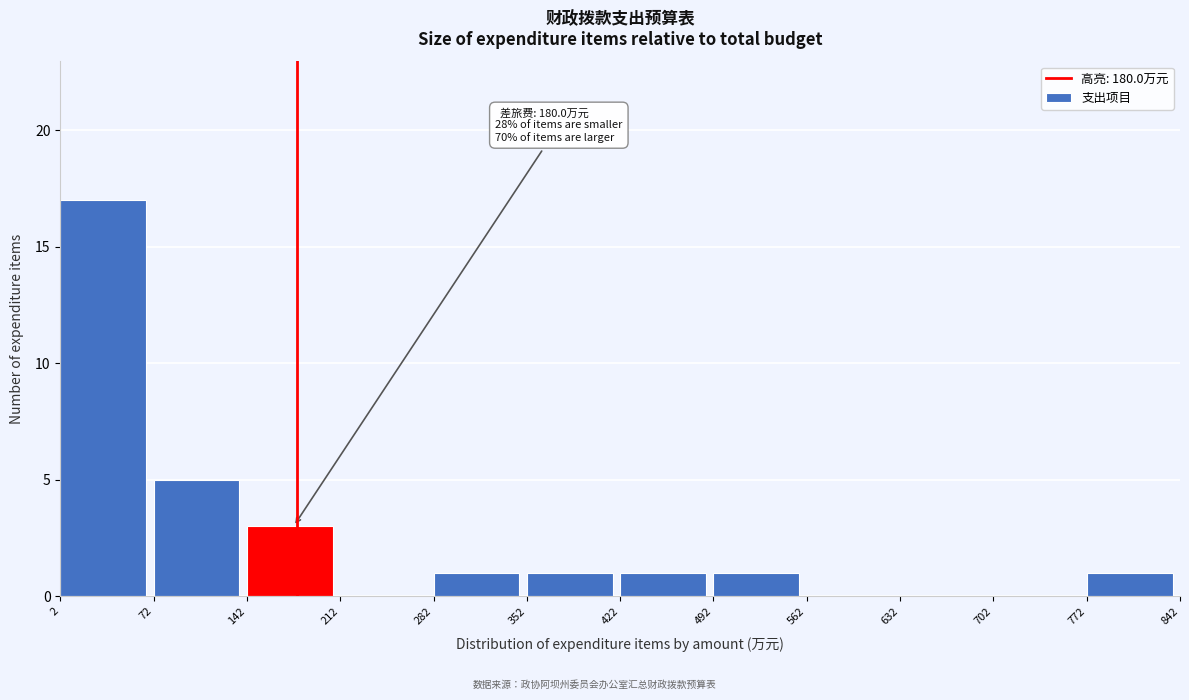

Over which range of the x-axis is the bar tallest?

2 to 72